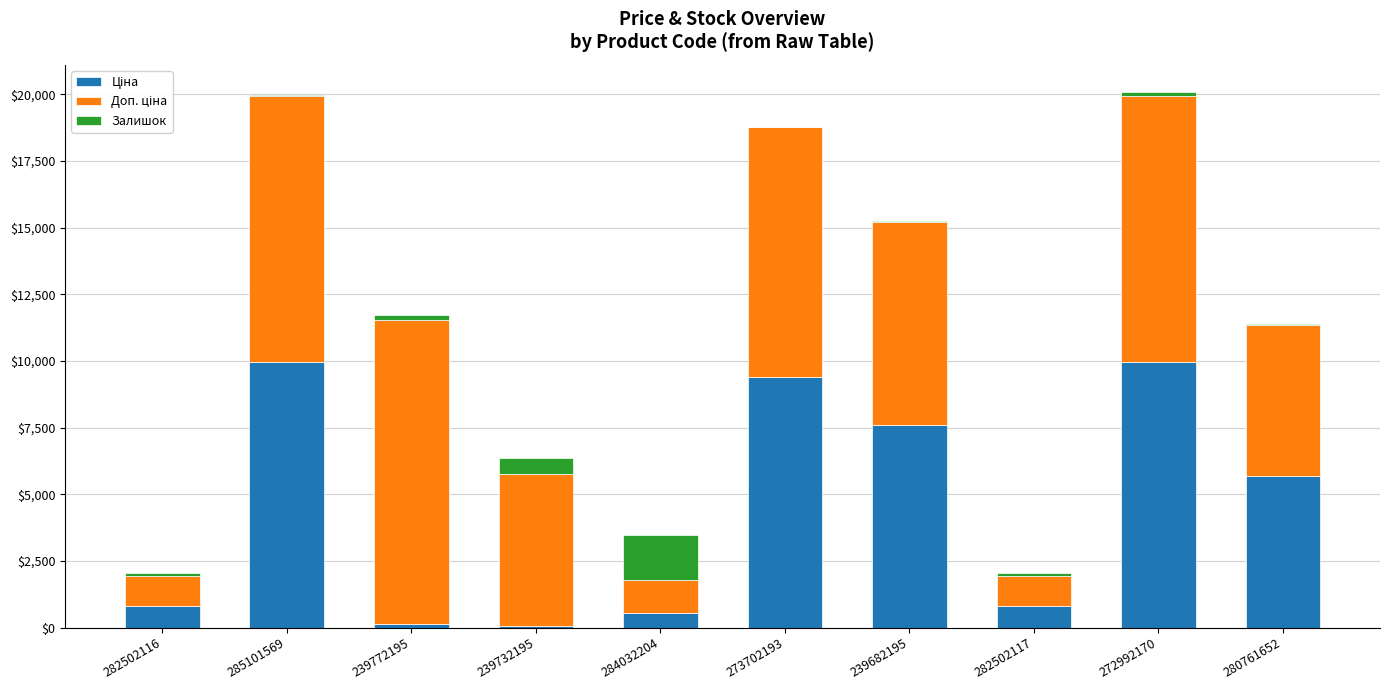

Read the Залишок value at 284032204.

1682.0